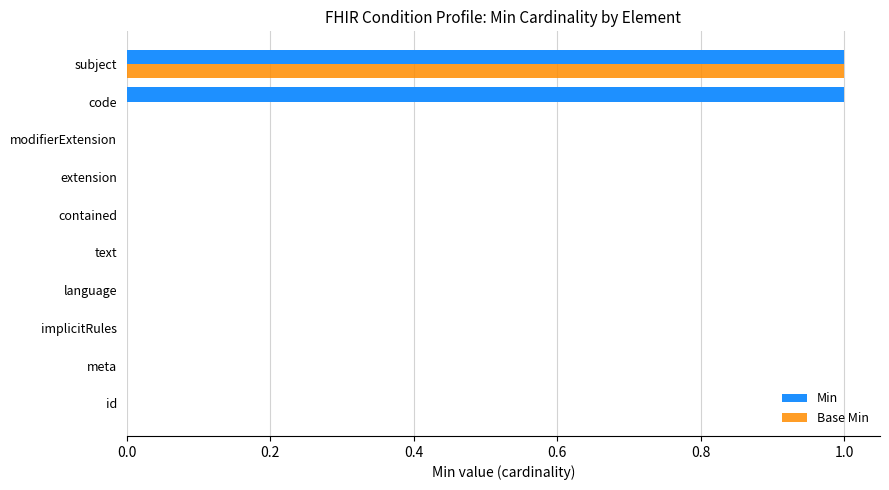

Which series has the largest total across all categories?

Min